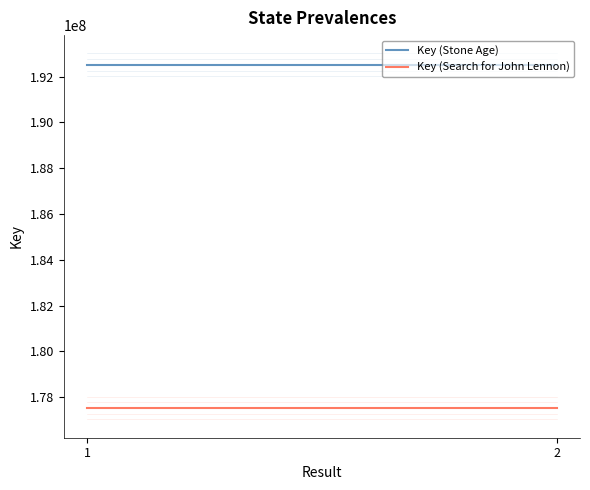

How many data points does each series have?

2